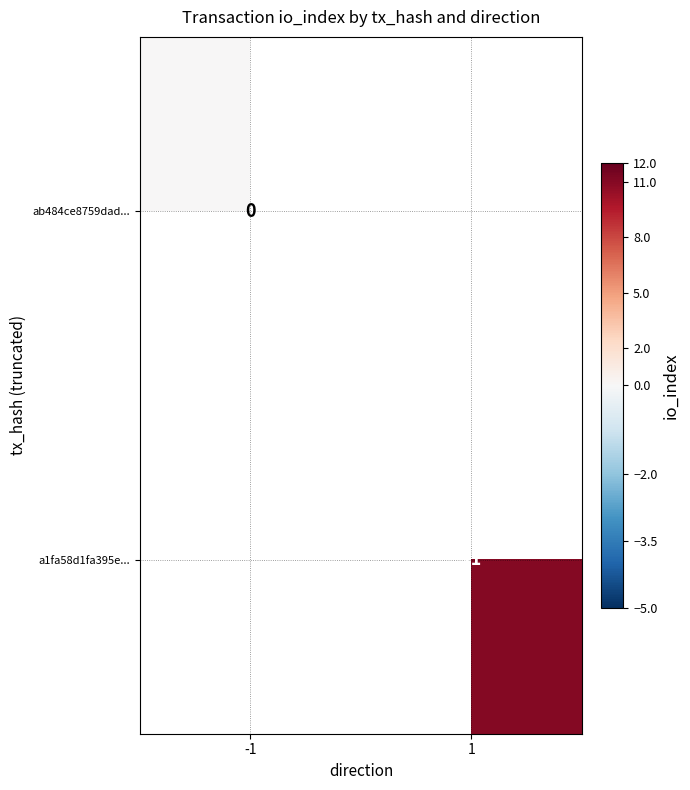

Is the value of a1fa58d1fa395e... at 1 greater than the value of ab484ce8759dad... at -1?

Yes